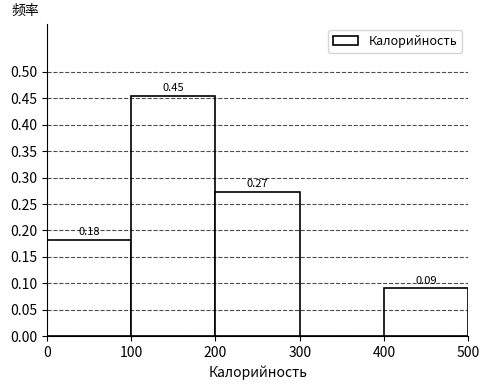

Which range on the x-axis has the tallest bar?

100 to 200